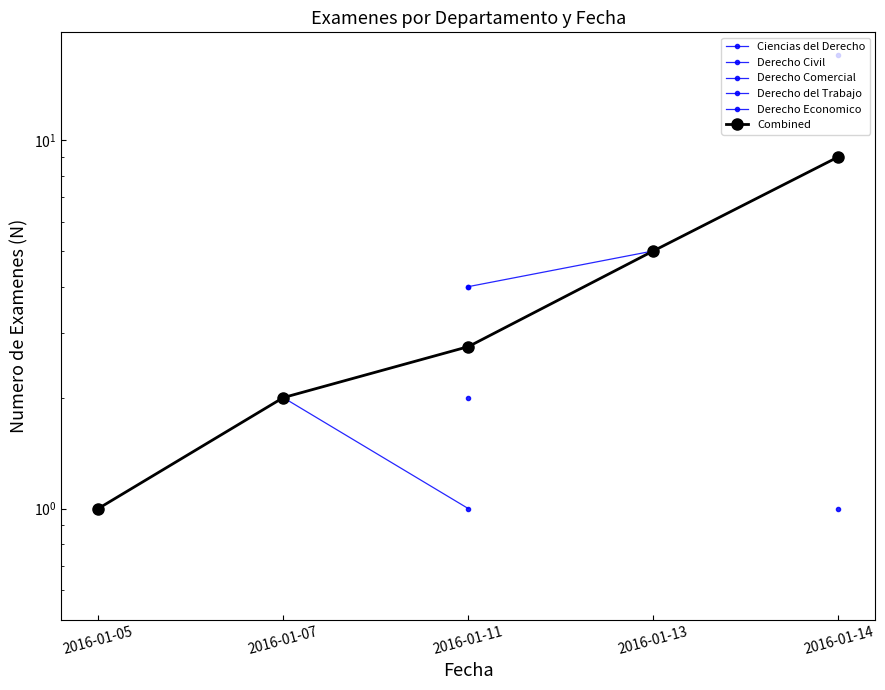

True or false: Derecho Economico has more than 1 points higher than both neighbors.

False